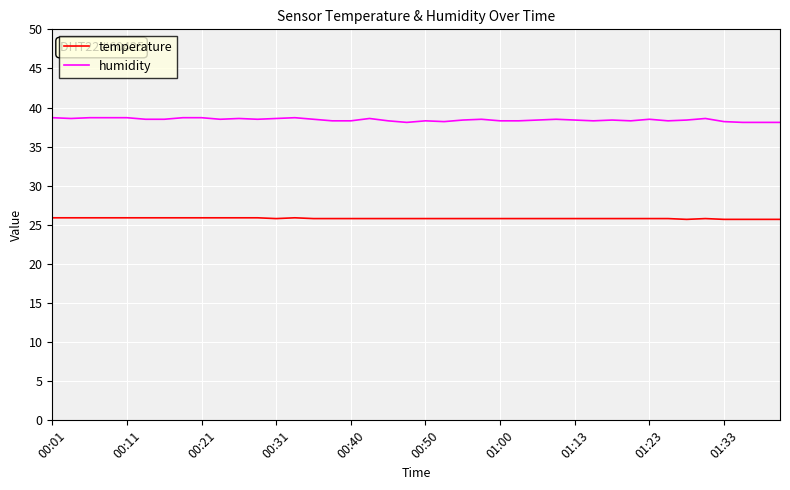

True or false: temperature and humidity cross at least once.

False